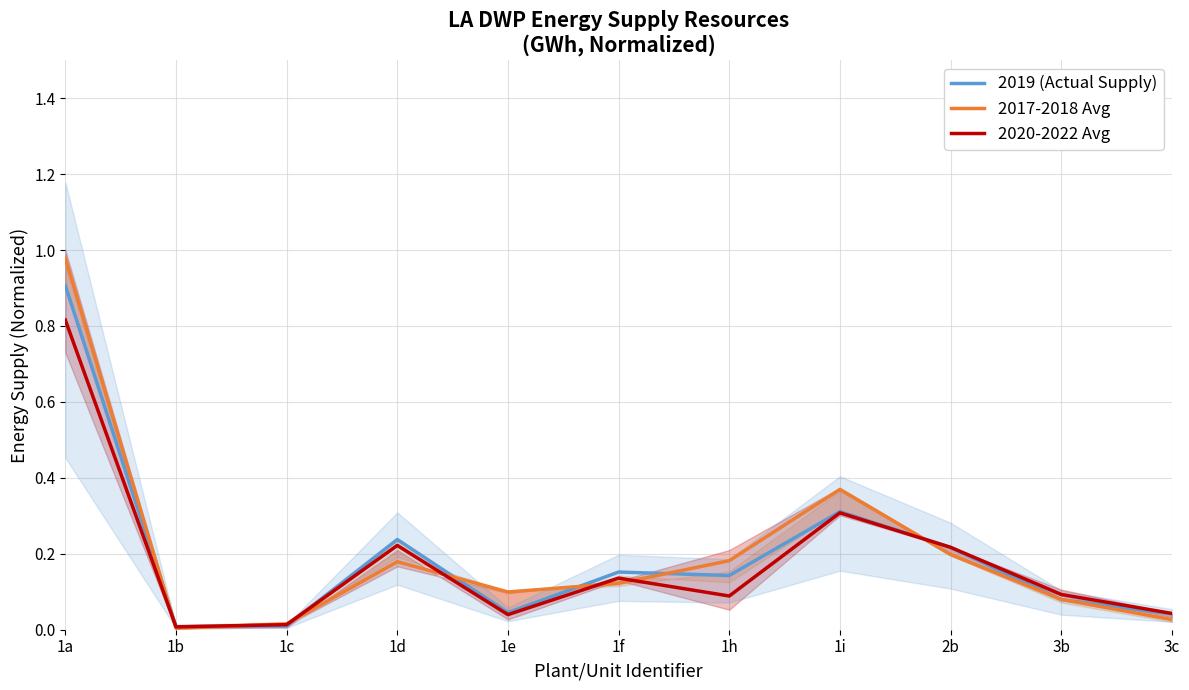

At 1e, list the series in order from largest to smallest.

2017-2018 Avg, 2019 (Actual Supply), 2020-2022 Avg